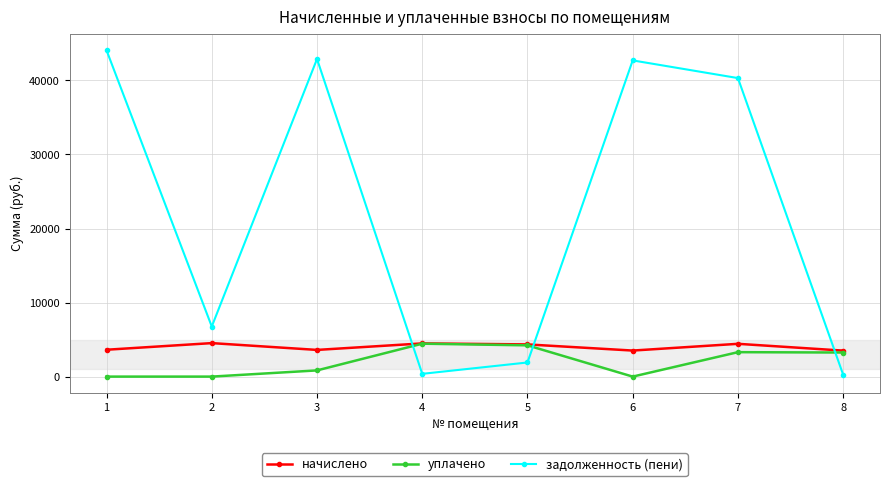

Which series ends up on top after the final intersection of задолженность (пени) and уплачено?

уплачено